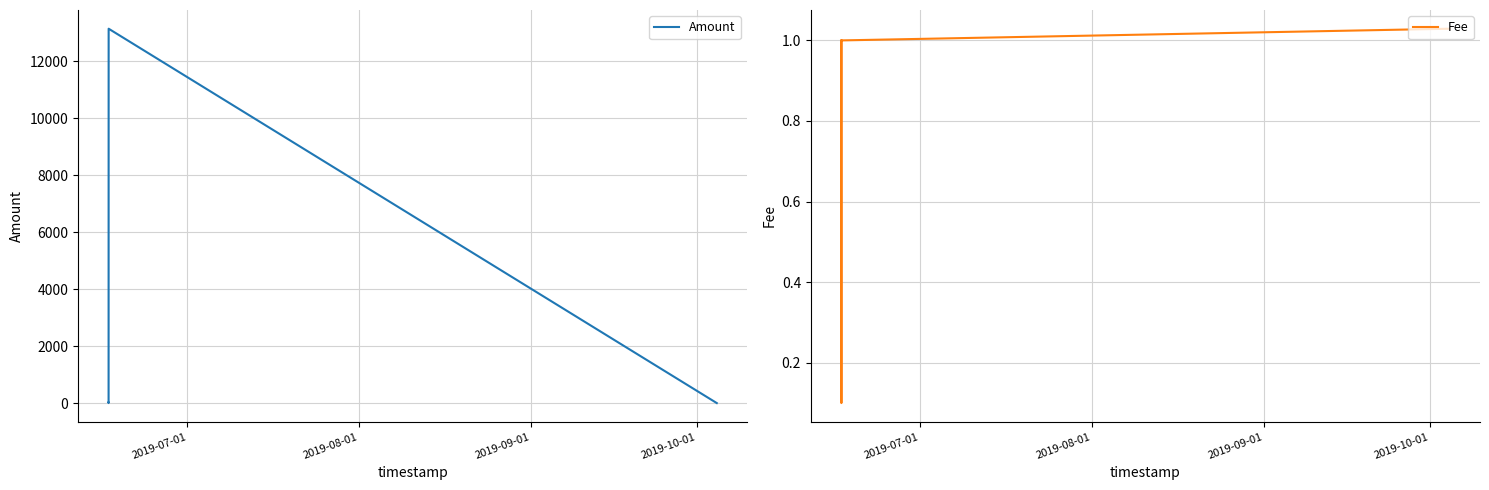

True or false: Fee has more than 0 points higher than both neighbors.

False